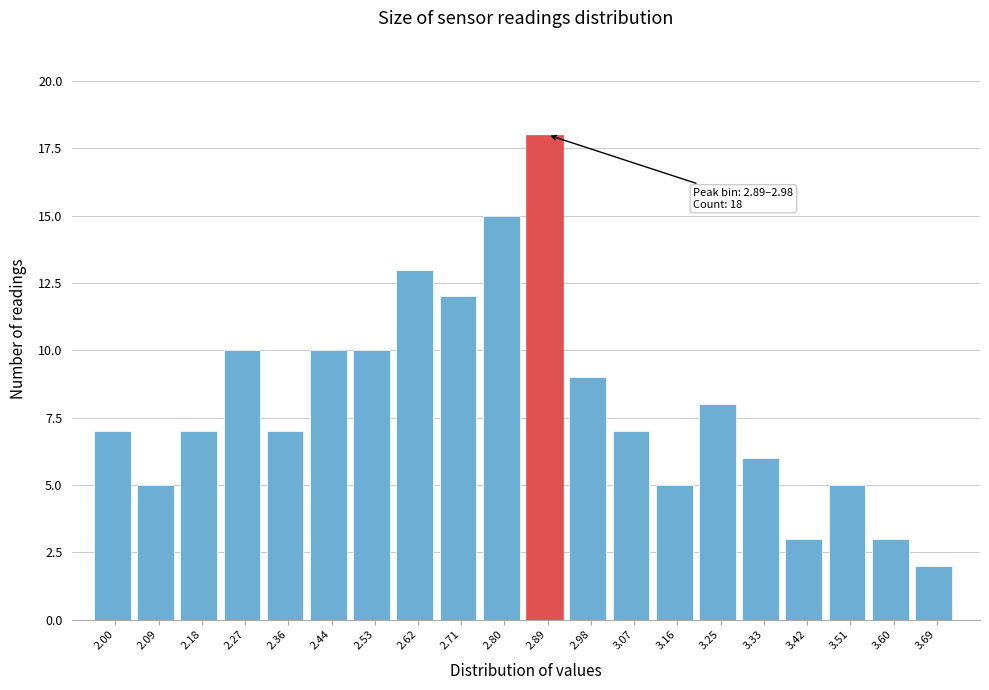

Reading left to right, transcribe all the data shown in this chart.

7	5	7	10	7	10	10	13	12	15	18	9	7	5	8	6	3	5	3	2